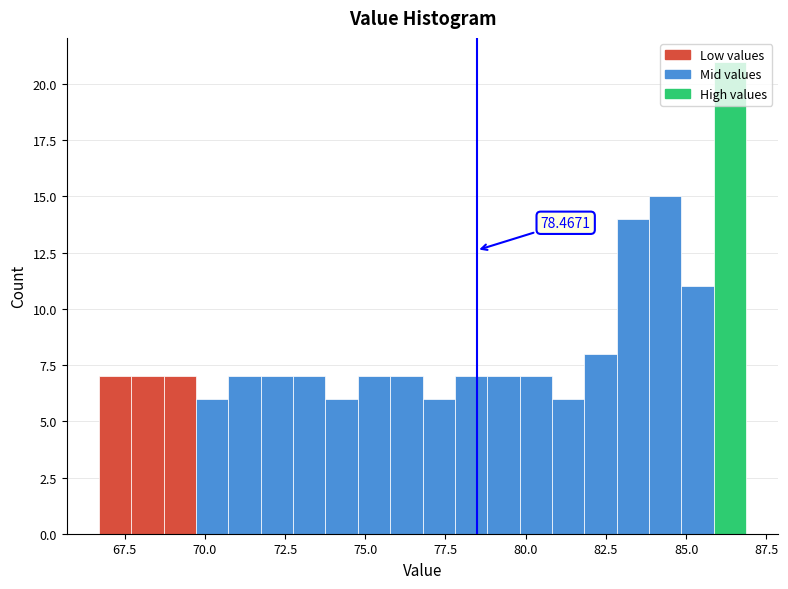

Read against the x-axis, roughly where is the centre of the tallest bar?

86.5